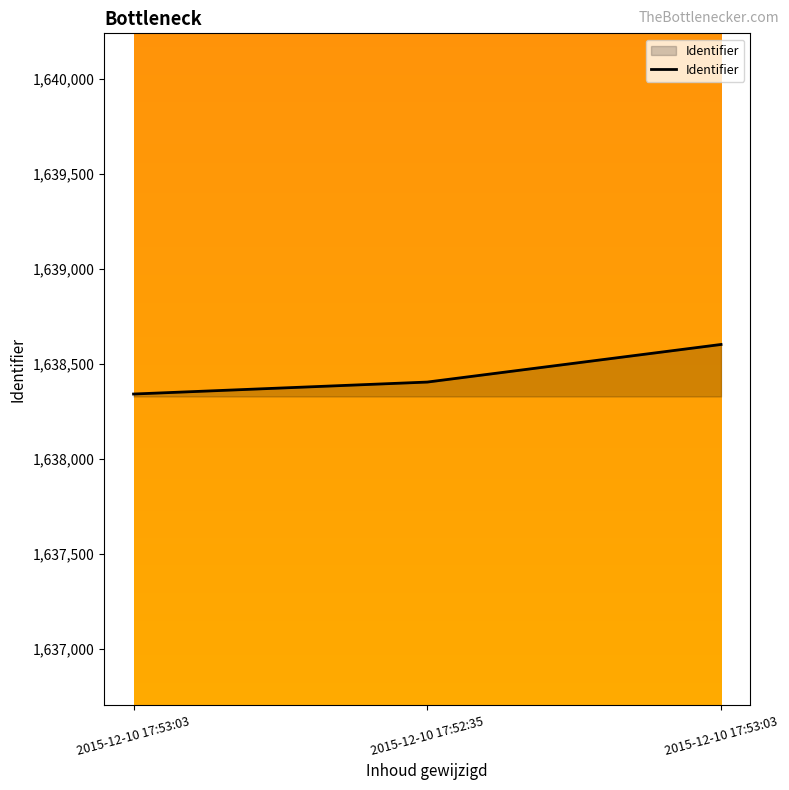

Count the number of categories in the chart.

3